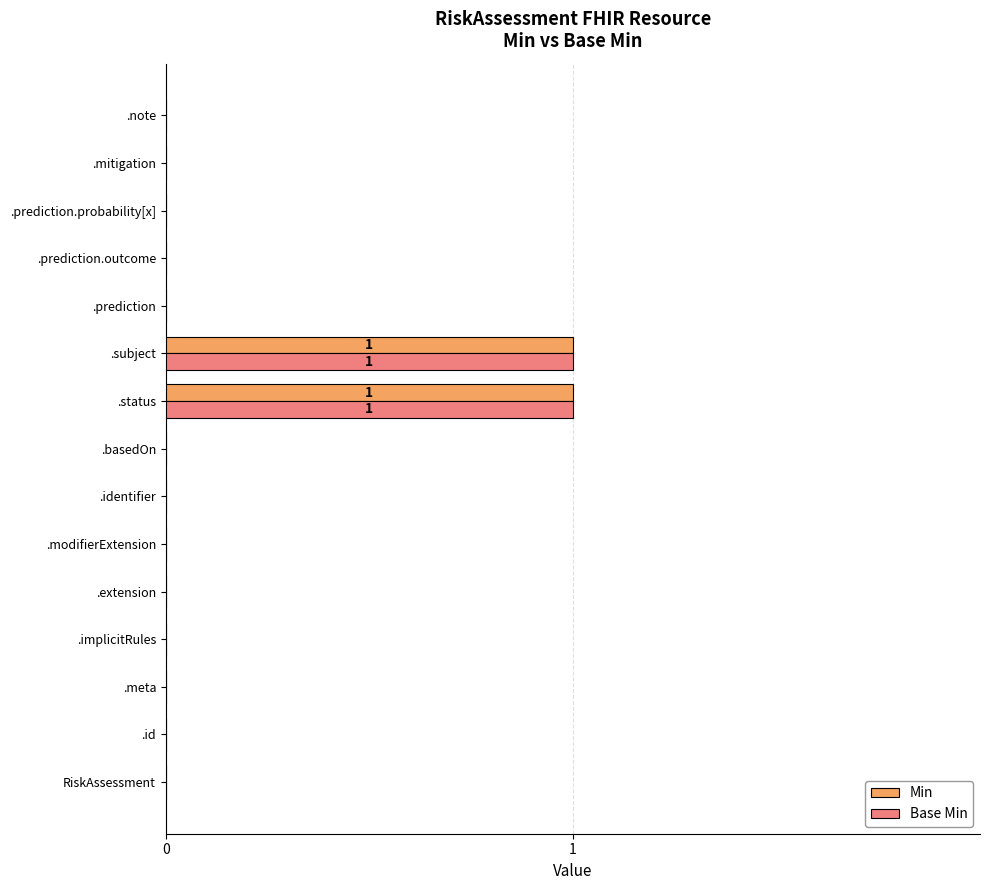

The Min series shows 0 at .extension. True or false?

True